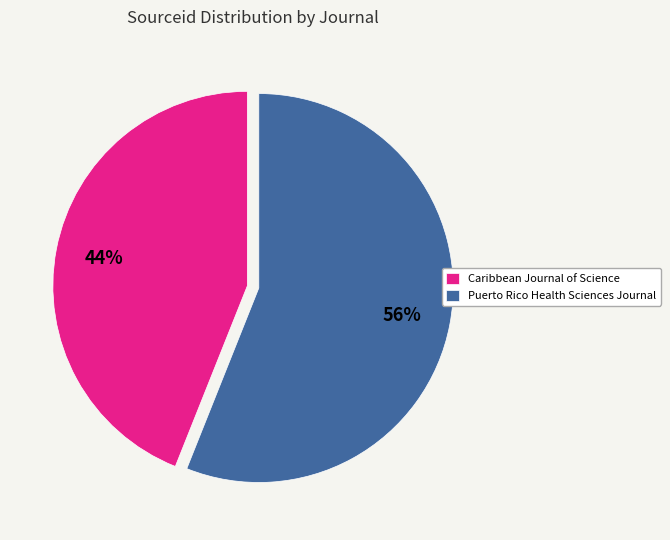

What percentage is the Puerto Rico Health Sciences Journal slice, to the nearest percent?

56%